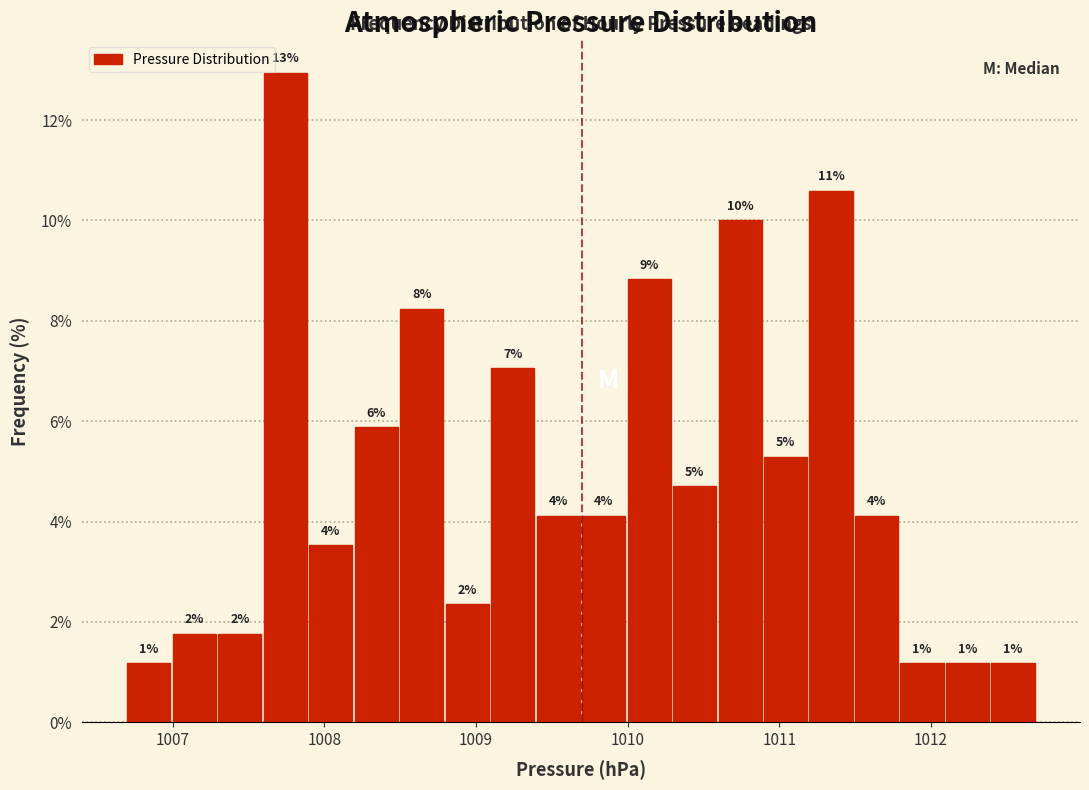

Around what value on the x-axis is the tallest bar? Give the approximate position of its centre, as read against the axis.

1007.7